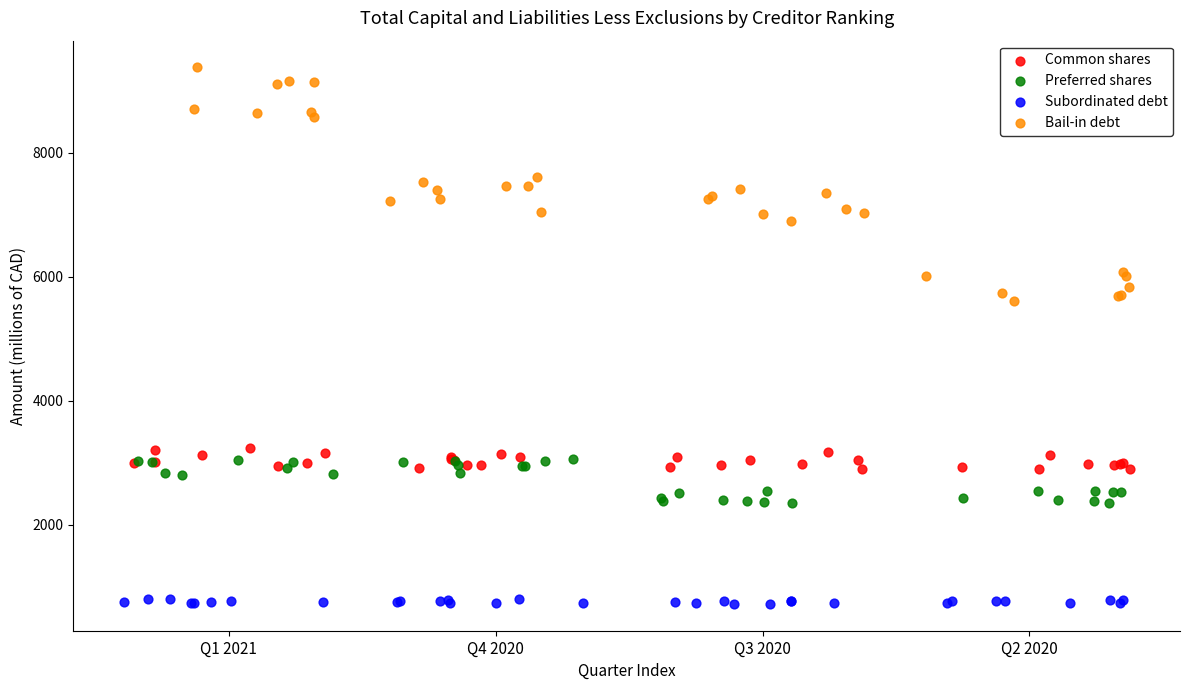

Which series contains the highest Y value?

Bail-in debt